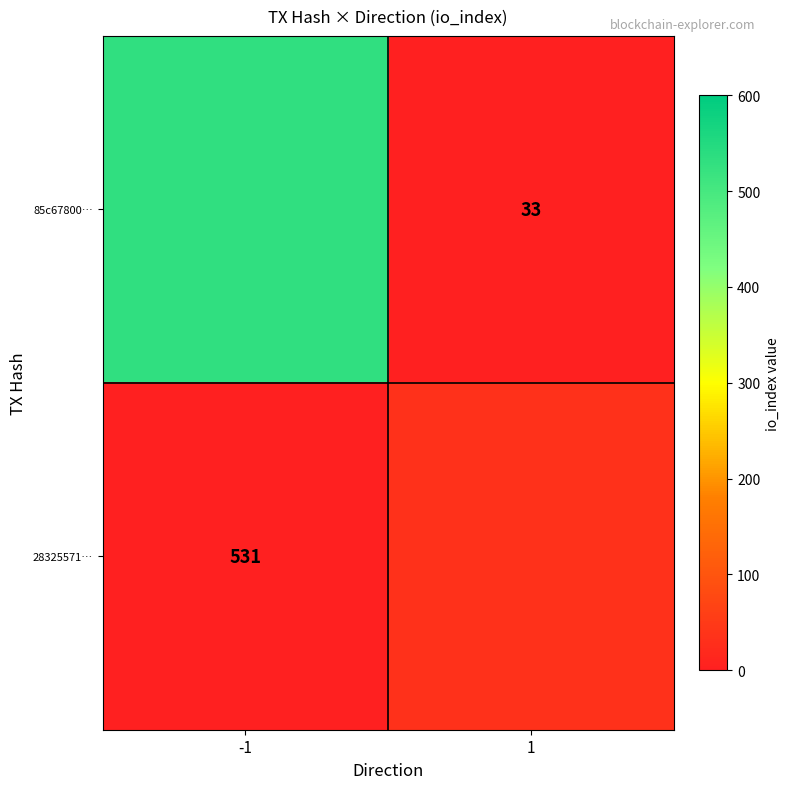

What is the average value of the 2832557113864a0c25636fc7dd3c6348dddfd18 series?

265